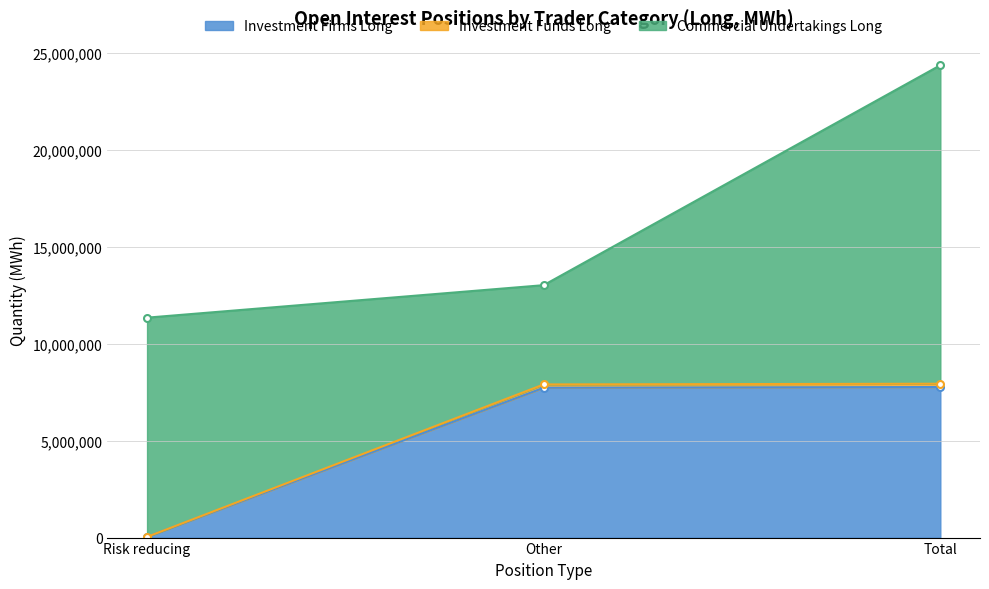

What is the lowest value of the Investment Firms Long series?

37464